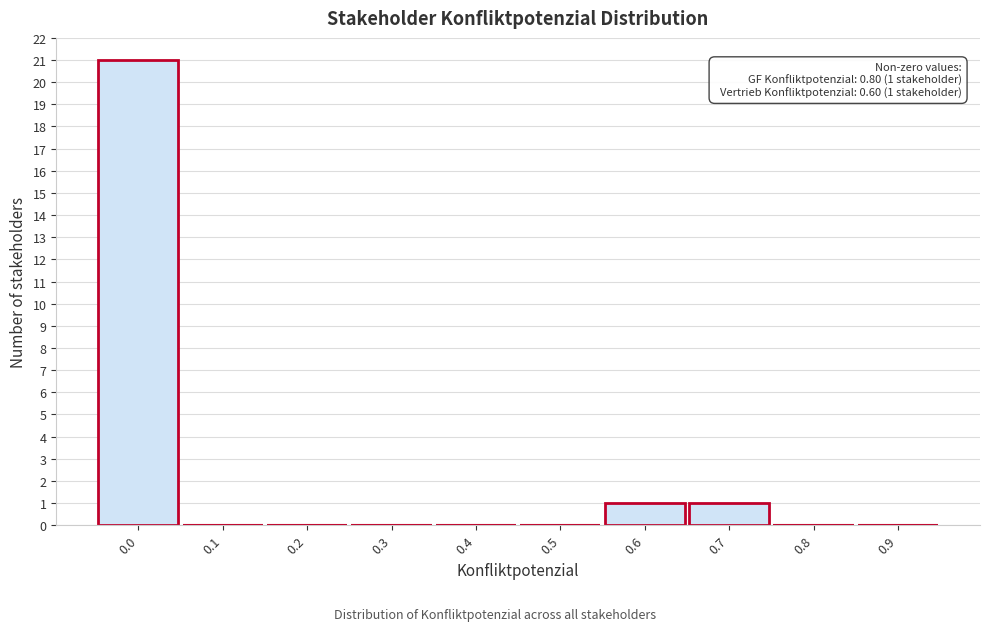

Reading left to right, what are all the values shown in this chart?

0.0=21	0.1=0	0.2=0	0.3=0	0.4=0	0.5=0	0.6=1	0.7=1	0.8=0	0.9=0